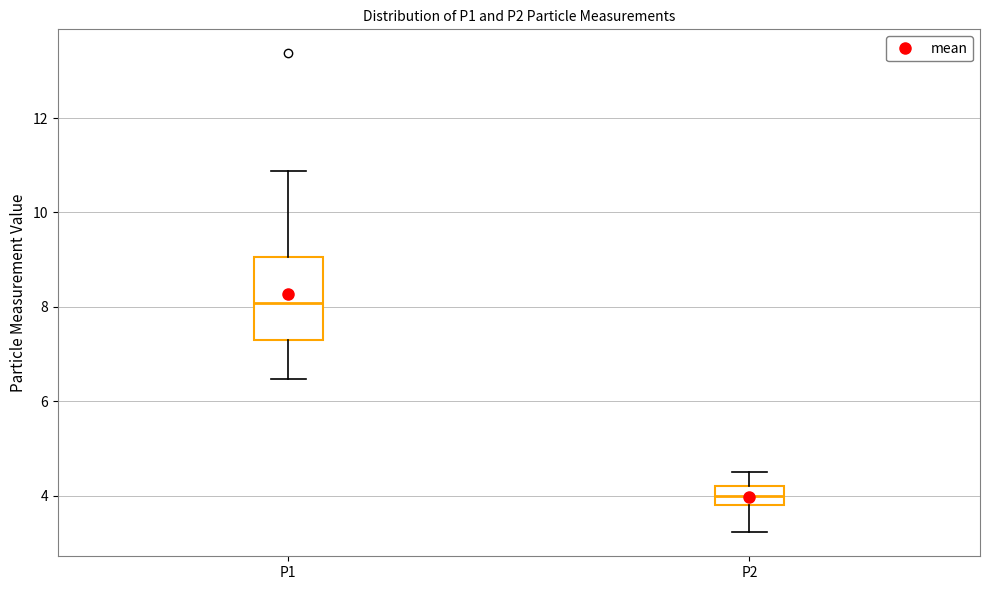

Which box's median line is the highest?

P1